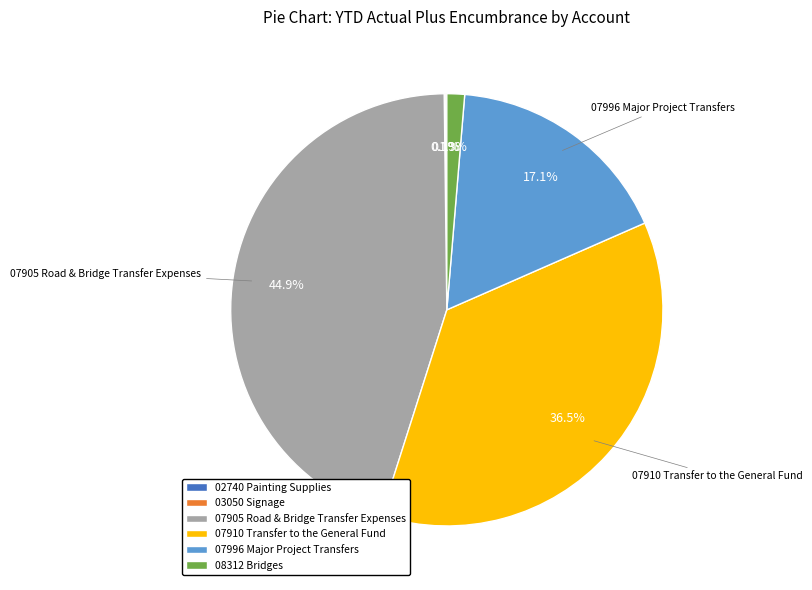

Between 07996 Major Project Transfers and 07910 Transfer to the General Fund, which is larger?

07910 Transfer to the General Fund